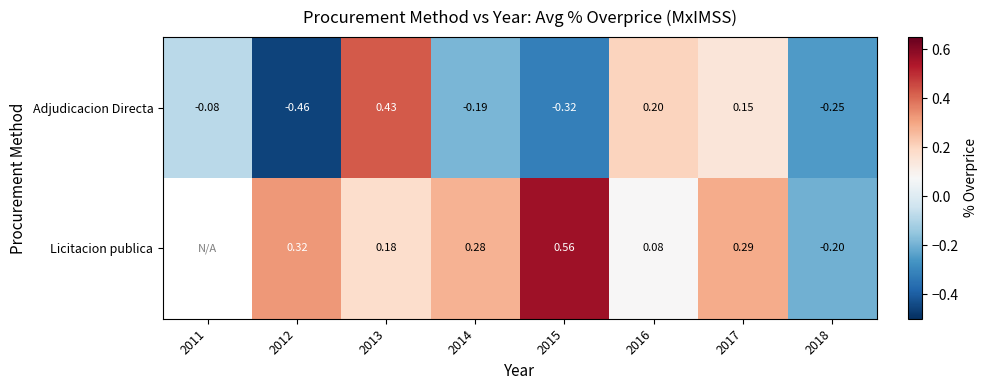

Between 2013 and 2016, which series saw the biggest shift?

Adjudicacion Directa